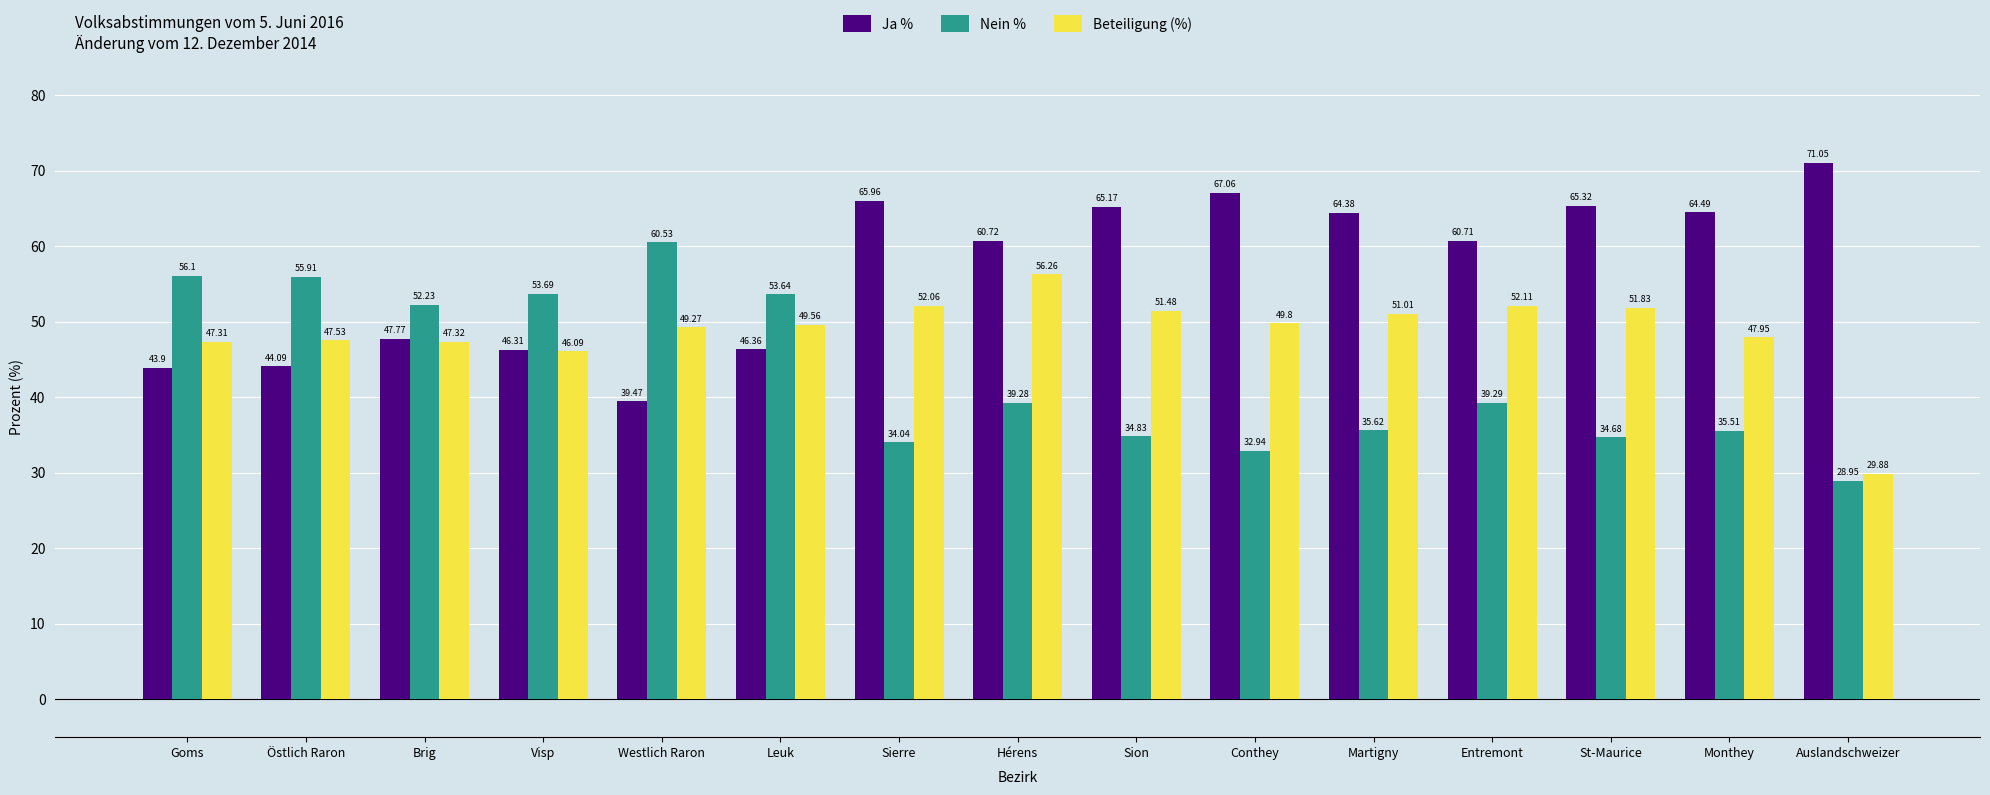

What is the difference between the Nein % values at Brig and Conthey?

19.3